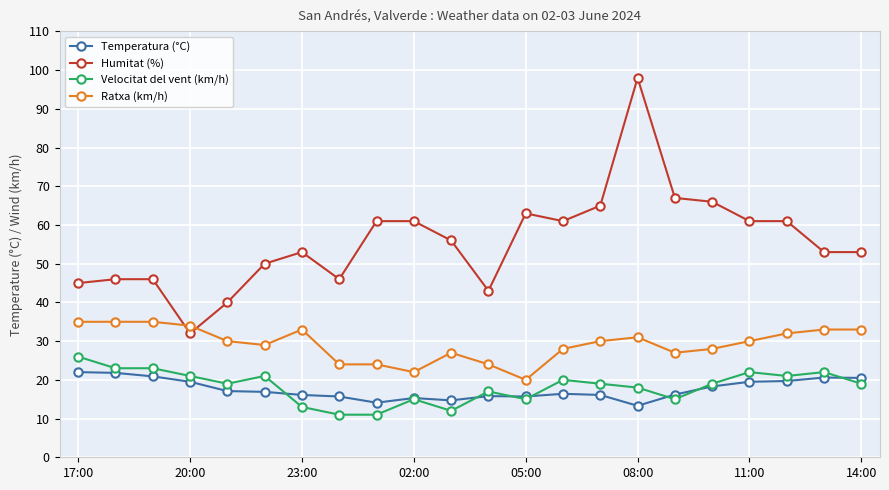

What is the maximum value shown in the chart?

98.0